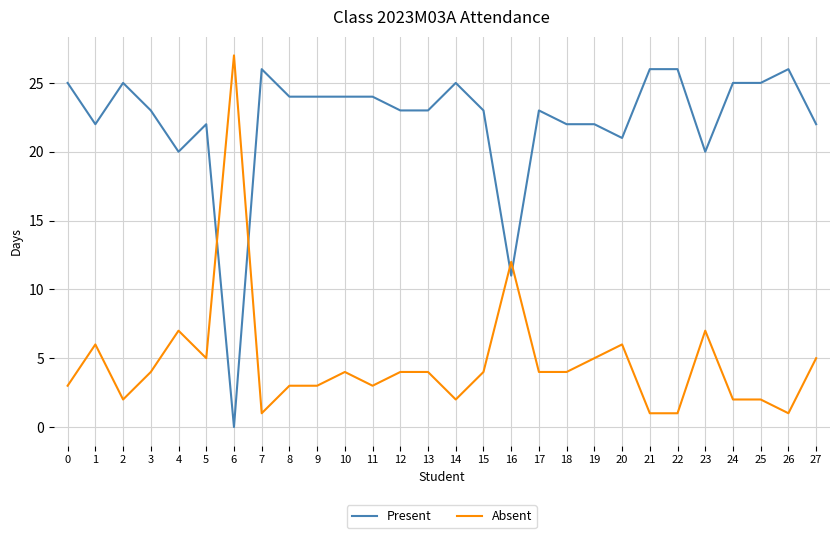

Reading left to right, what are all the values shown in this chart?

Present: 0=25	1=22	2=25	3=23	4=20	5=22	6=0	7=26	8=24	9=24	10=24	11=24	12=23	13=23	14=25	15=23	16=11	17=23	18=22	19=22	20=21	21=26	22=26	23=20	24=25	25=25	26=26	27=22
Absent: 0=3	1=6	2=2	3=4	4=7	5=5	6=27	7=1	8=3	9=3	10=4	11=3	12=4	13=4	14=2	15=4	16=12	17=4	18=4	19=5	20=6	21=1	22=1	23=7	24=2	25=2	26=1	27=5